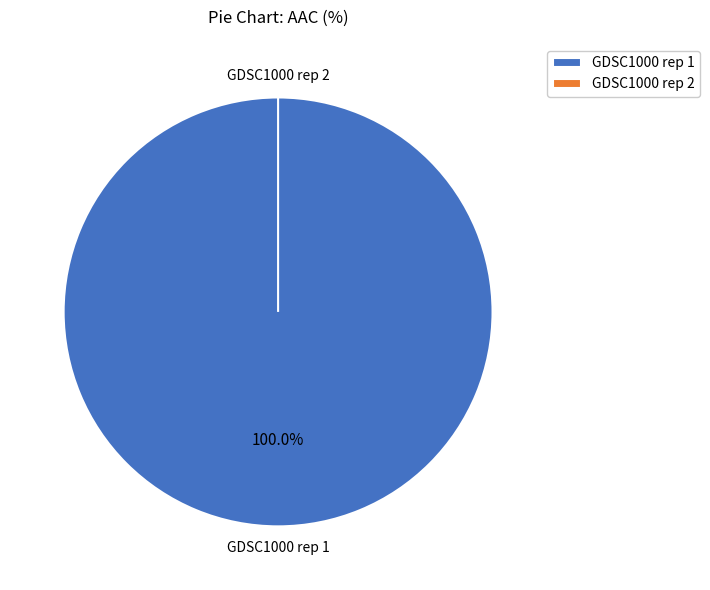

To the nearest percent, what portion does GDSC1000 rep 1 represent?

100%